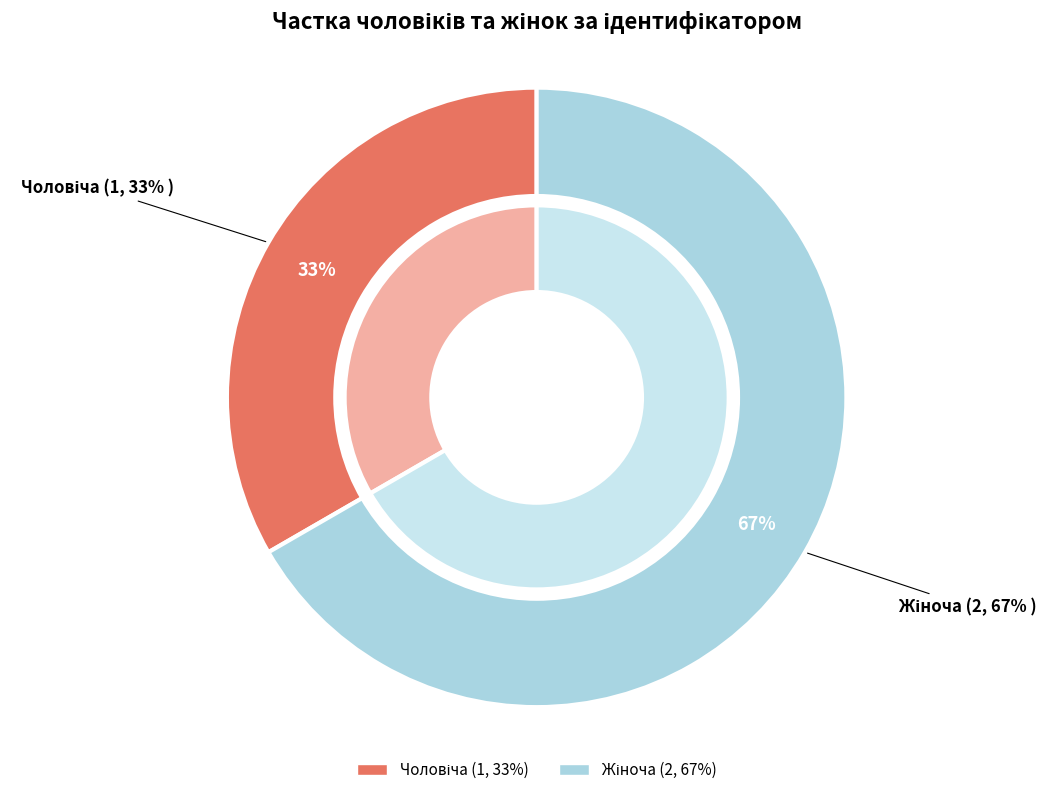

What is the majority slice?

Жіноча